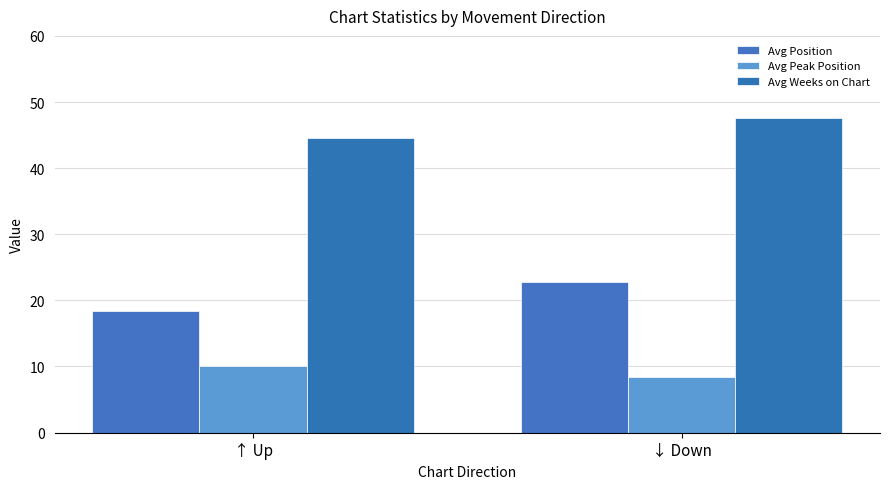

What is the sum of all Avg Peak Position values?

18.6